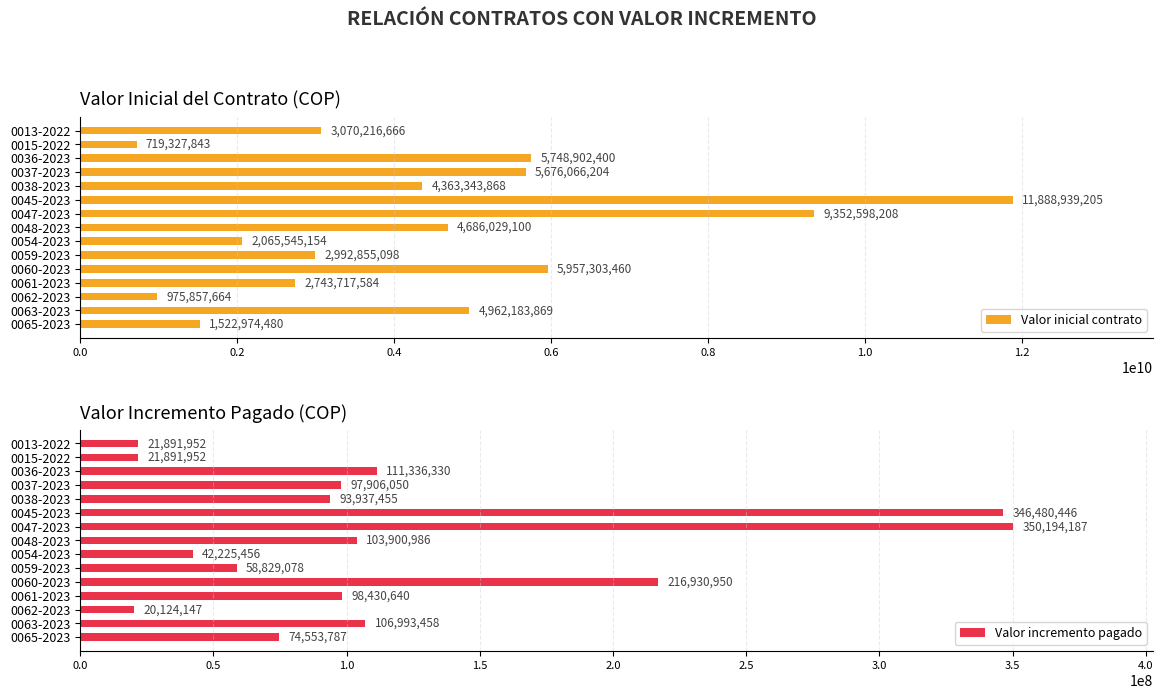

What value does the Valor inicial contrato series have at 0036-2023?

5748902400